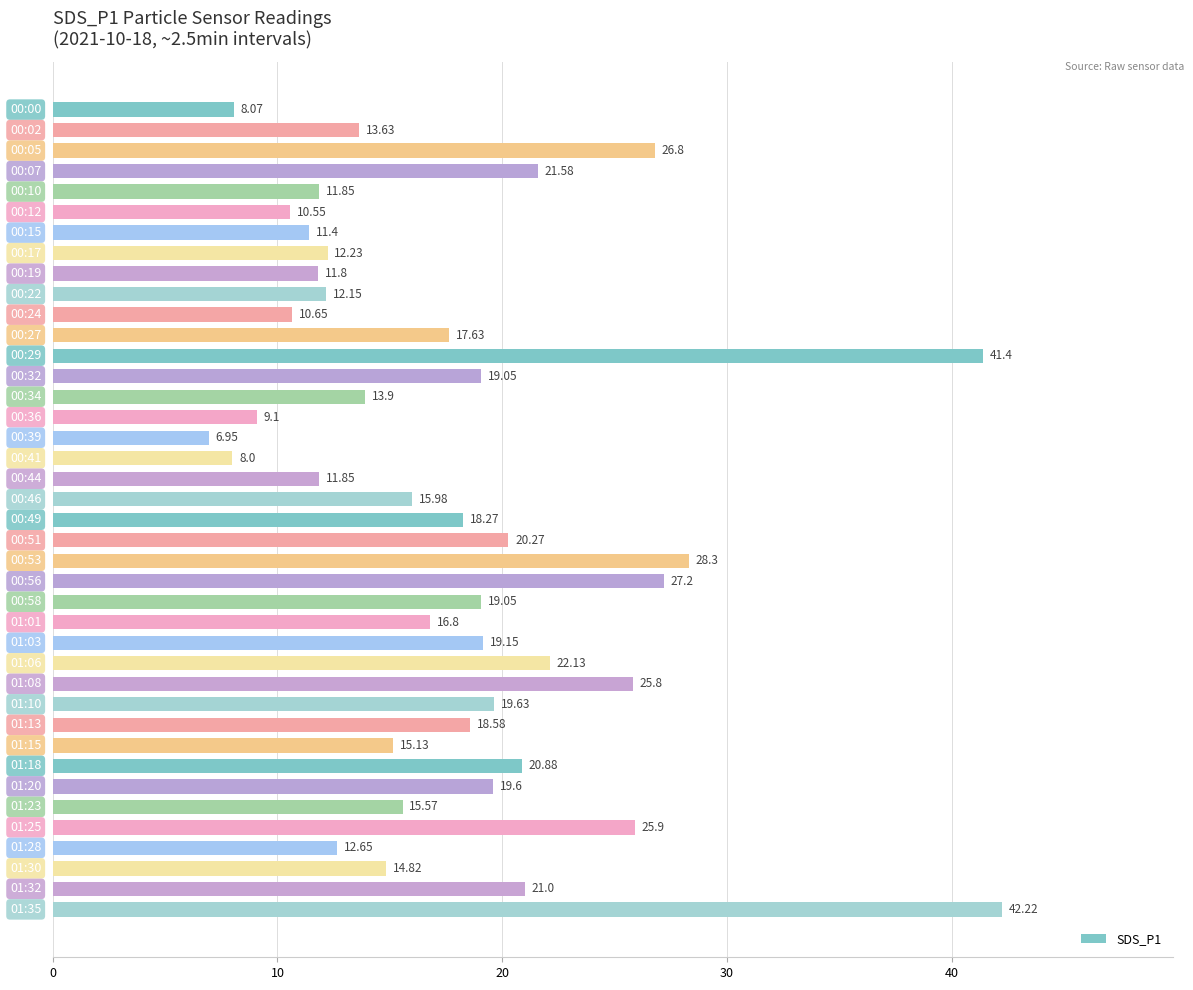

How many values are below 17?

20